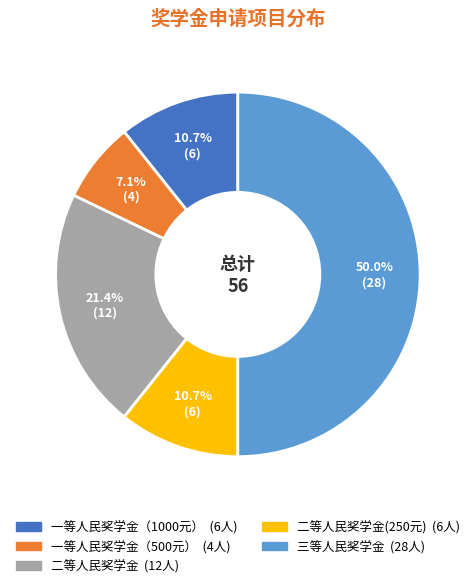

Count the number of slices in the pie.

5